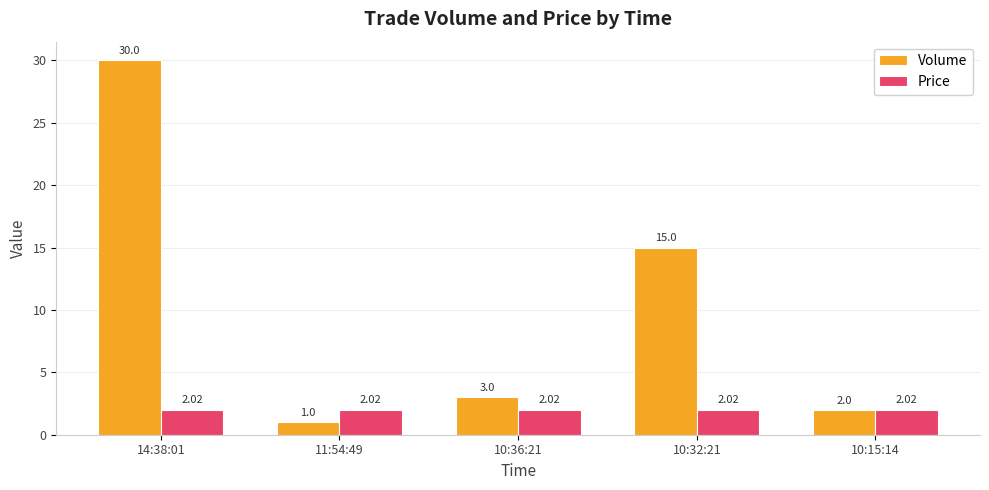

Reading right to left, what are all the values shown in this chart?

Volume: 2.0	15.0	3.0	1.0	30.0
Price: 2.0	2.0	2.0	2.0	2.0